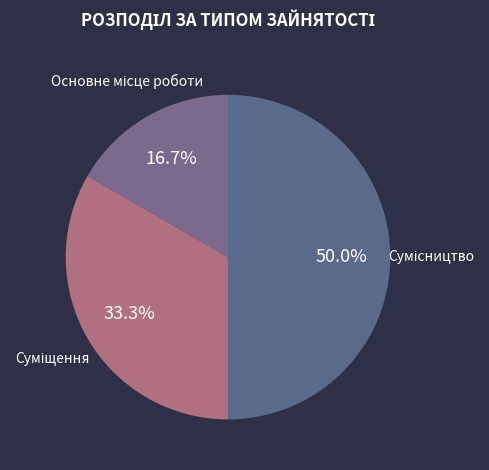

Count the number of slices in the pie.

3